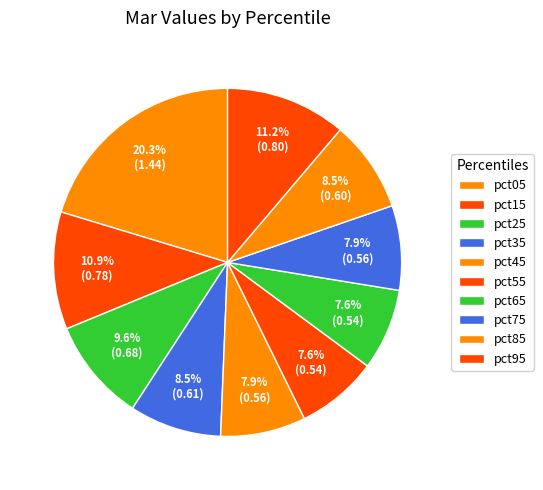

What is the largest slice in the pie chart?

pct05